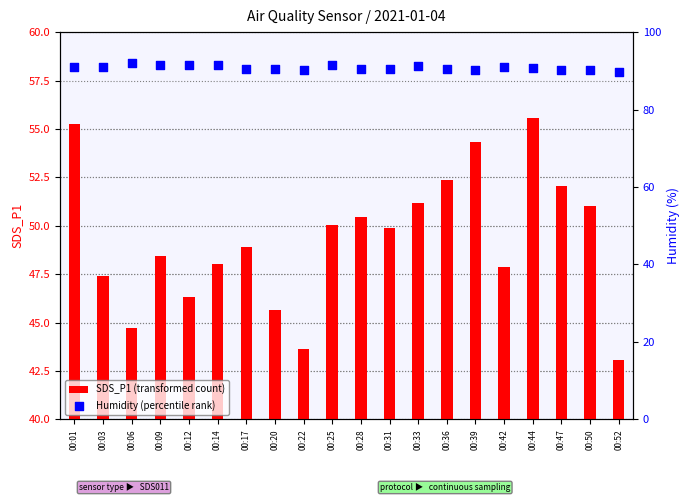

Which series reaches the minimum Y coordinate?

SDS_P1 (transformed count)